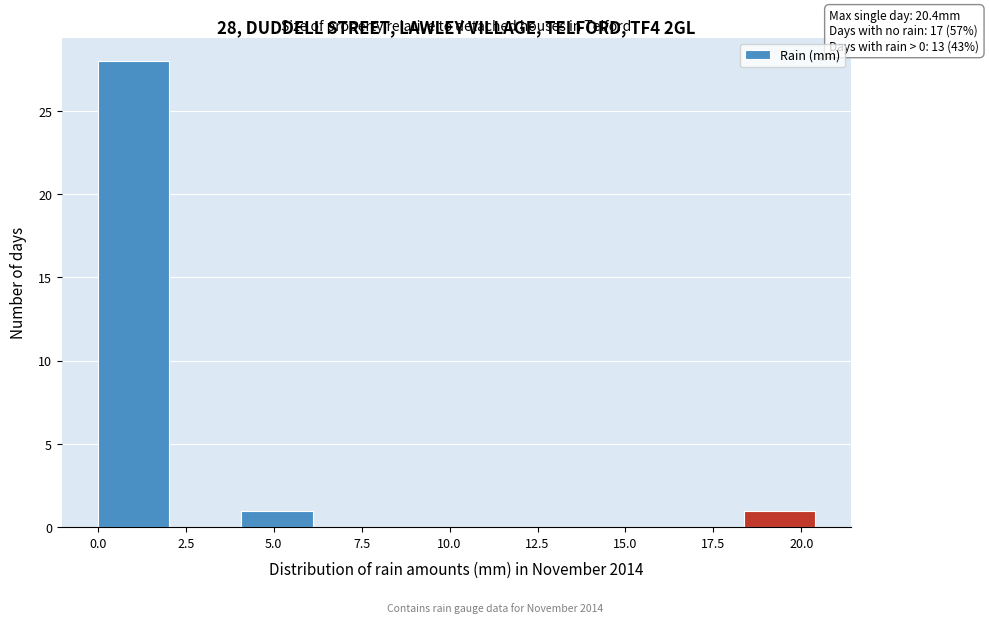

Which range on the x-axis has the tallest bar?

0.0 to 2.0